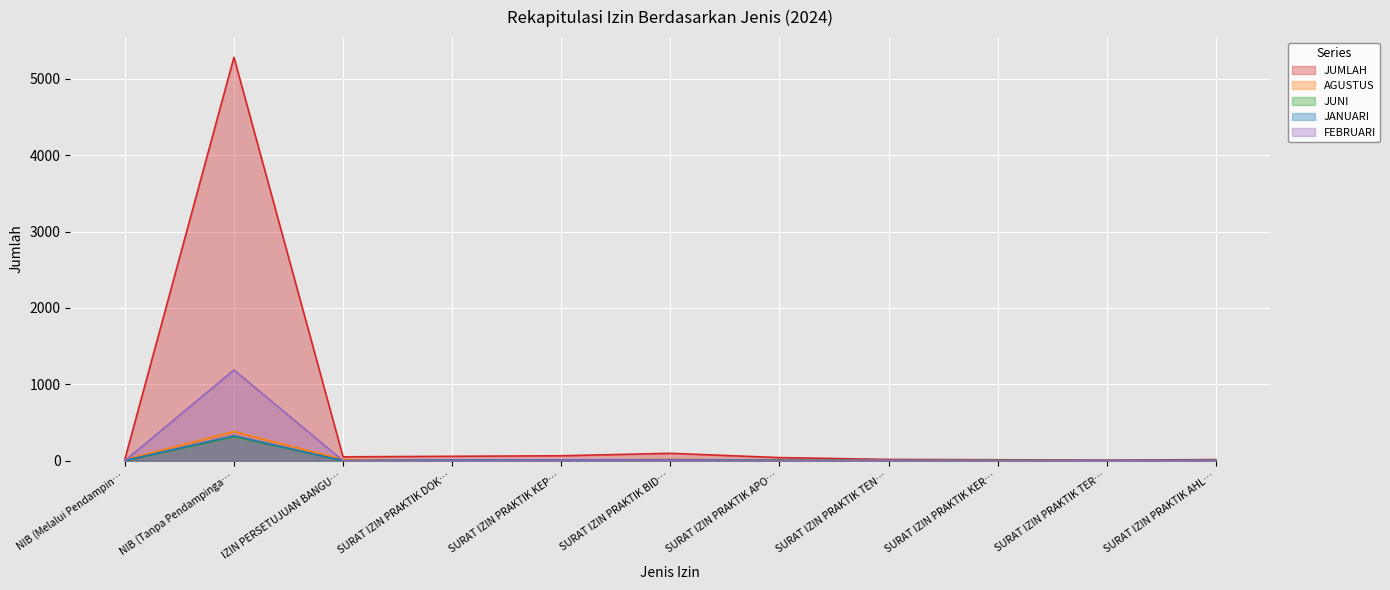

In JANUARI, how many points are higher than both neighbors (excluding endpoints)?

2